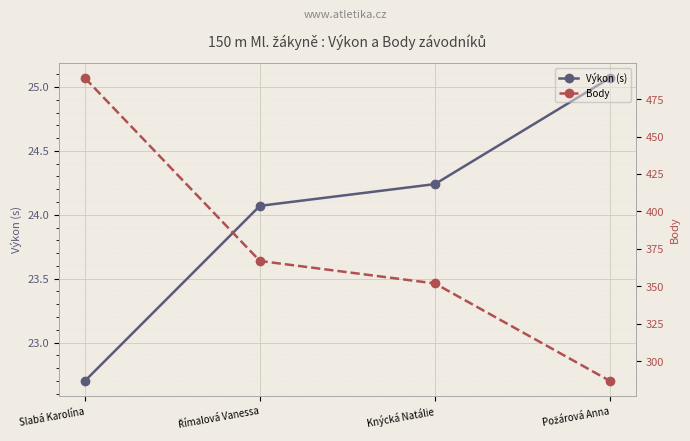

Reading right to left, what are all the values shown in this chart?

Výkon (s): Požárová Anna=25.1	Knýcká Natálie=24.2	Římalová Vanessa=24.1	Slabá Karolína=22.7
Body: Požárová Anna=287.0	Knýcká Natálie=352.0	Římalová Vanessa=367.0	Slabá Karolína=489.0